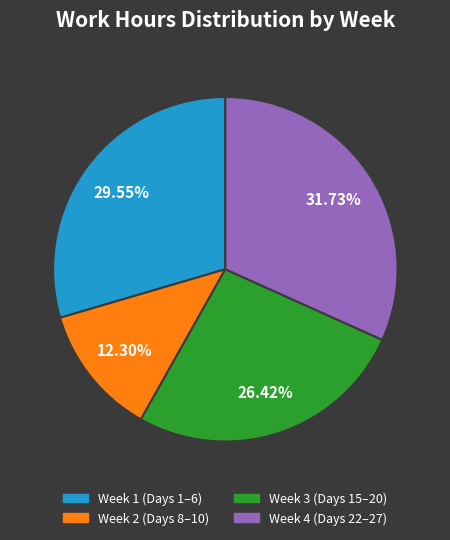

Do Week 2 (Days 8–10) and Week 4 (Days 22–27) together represent more than half of the pie?

No